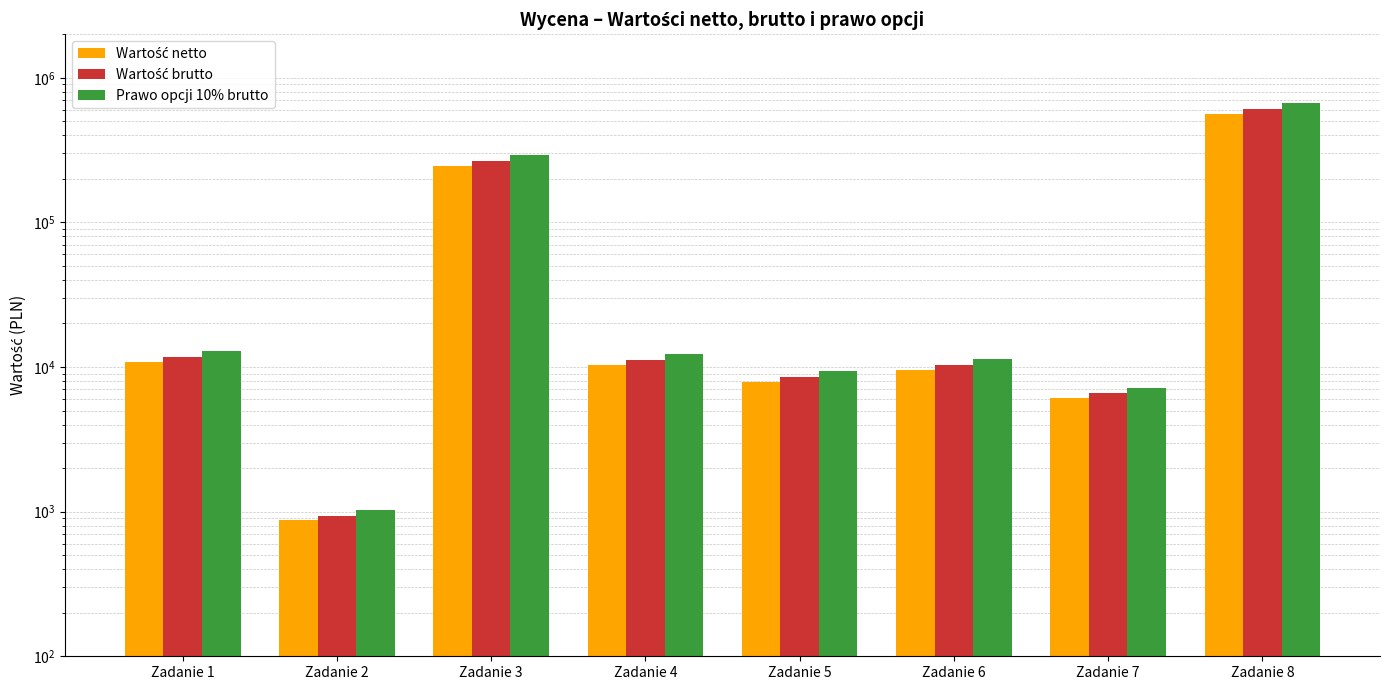

Which series has the largest range (max minus min)?

Prawo opcji 10% brutto